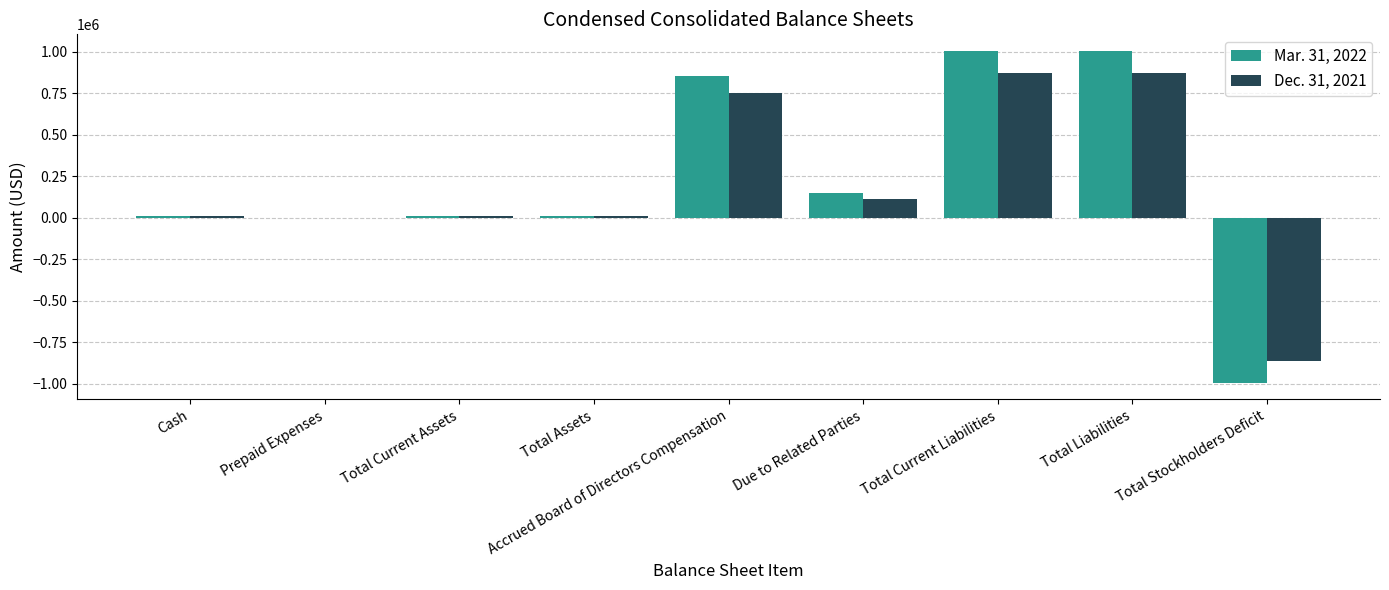

True or false: Dec. 31, 2021 has a value of -861863 at Total Stockholders Deficit.

True